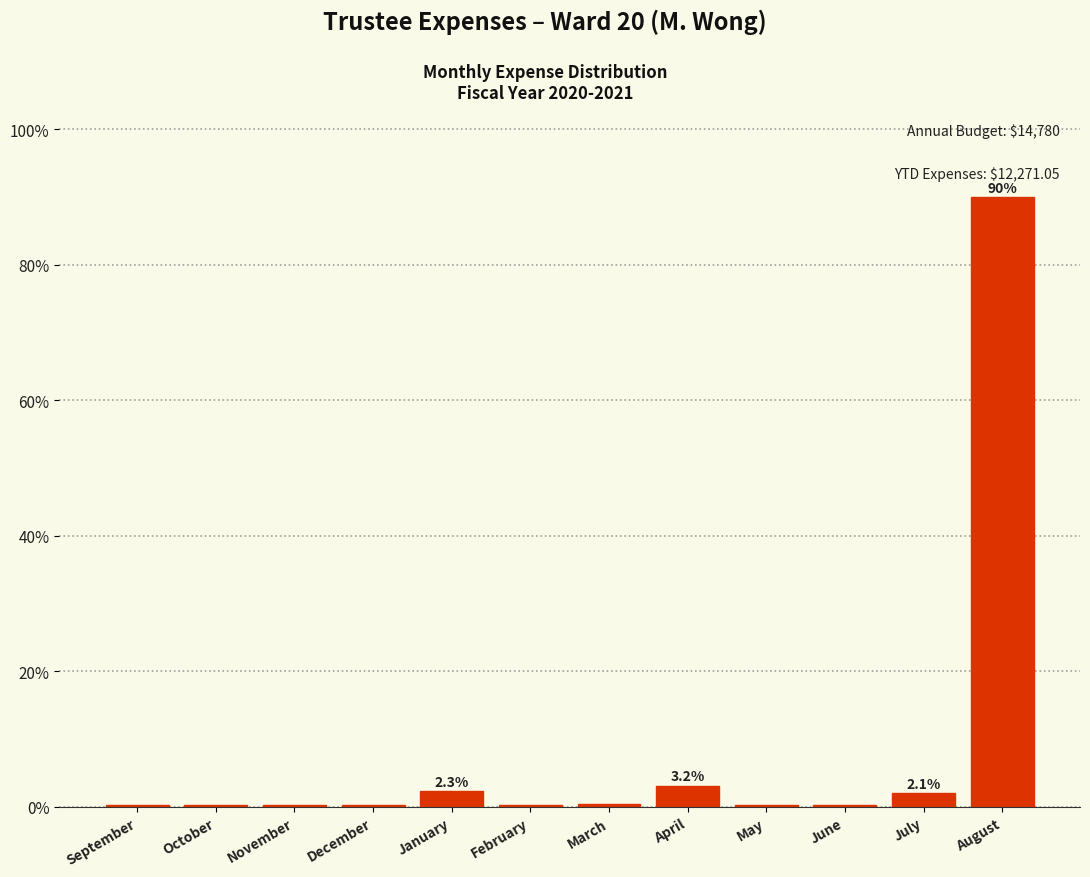

Is it true that the value at January is 2.3?

True